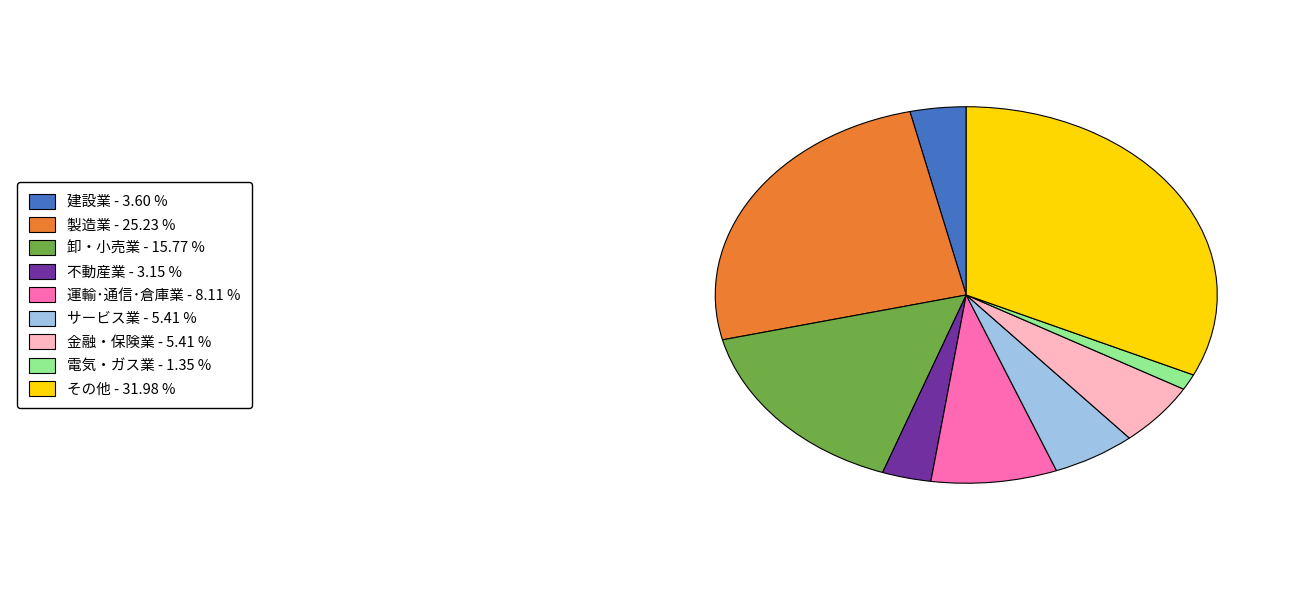

Is there a majority slice in this chart?

No